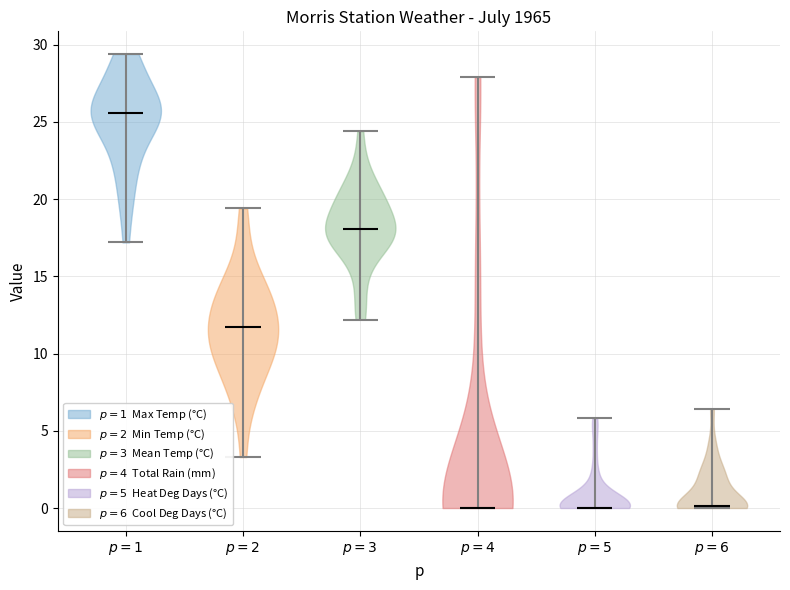

Reading left to right, read every violin against the y-axis: where its median line is, and the lowest and highest points it reaches. The values are not printed on the chart, so give them approximately, as read against the axis.

$p=1$: median line 25.5, lowest point 17.0, highest point 29.5
$p=2$: median line 11.5, lowest point 3.5, highest point 19.5
$p=3$: median line 18.0, lowest point 12.0, highest point 24.5
$p=4$: median line 0.0, lowest point 0.0, highest point 28.0
$p=5$: median line 0.0, lowest point 0.0, highest point 6.0
$p=6$: median line 0.0, lowest point 0.0, highest point 6.5